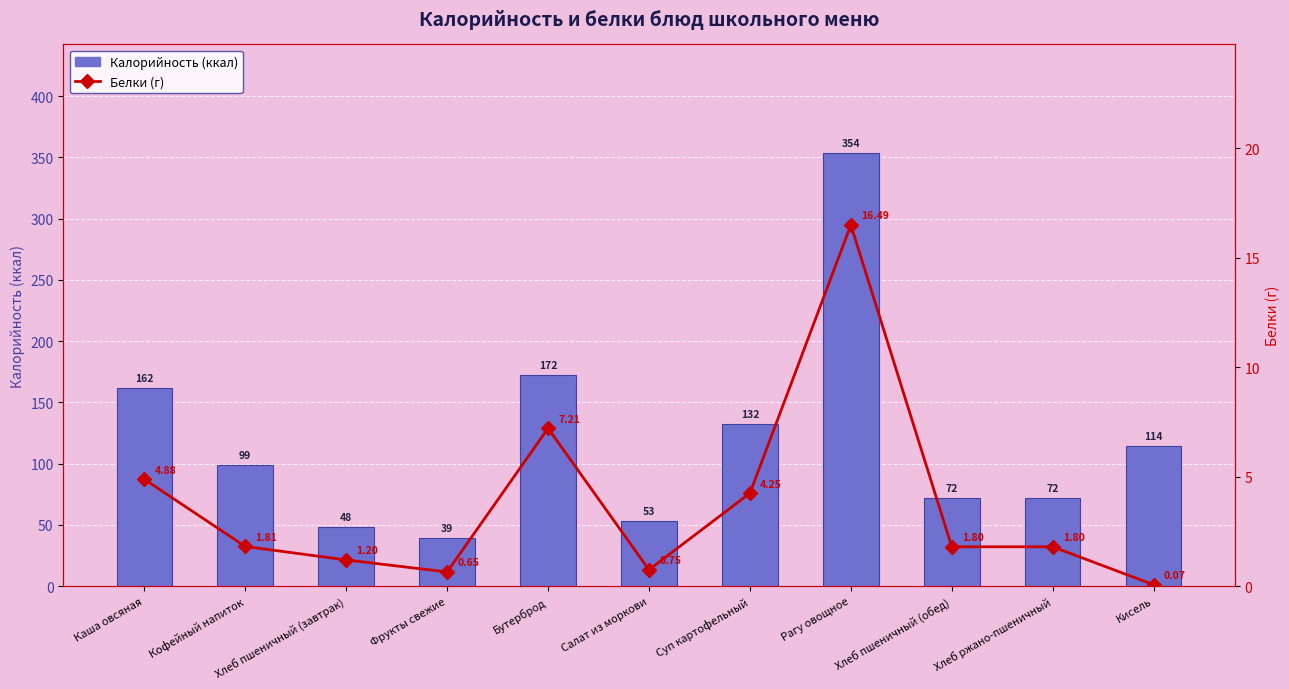

Reading right to left, transcribe all the data shown in this chart.

Калорийность (ккал): 114.5	72.3	72.3	353.8	132.4	53.0	172.2	39.3	48.2	99.0	162.0
Белки (г): 0.1	1.8	1.8	16.5	4.2	0.7	7.2	0.7	1.2	1.8	4.9